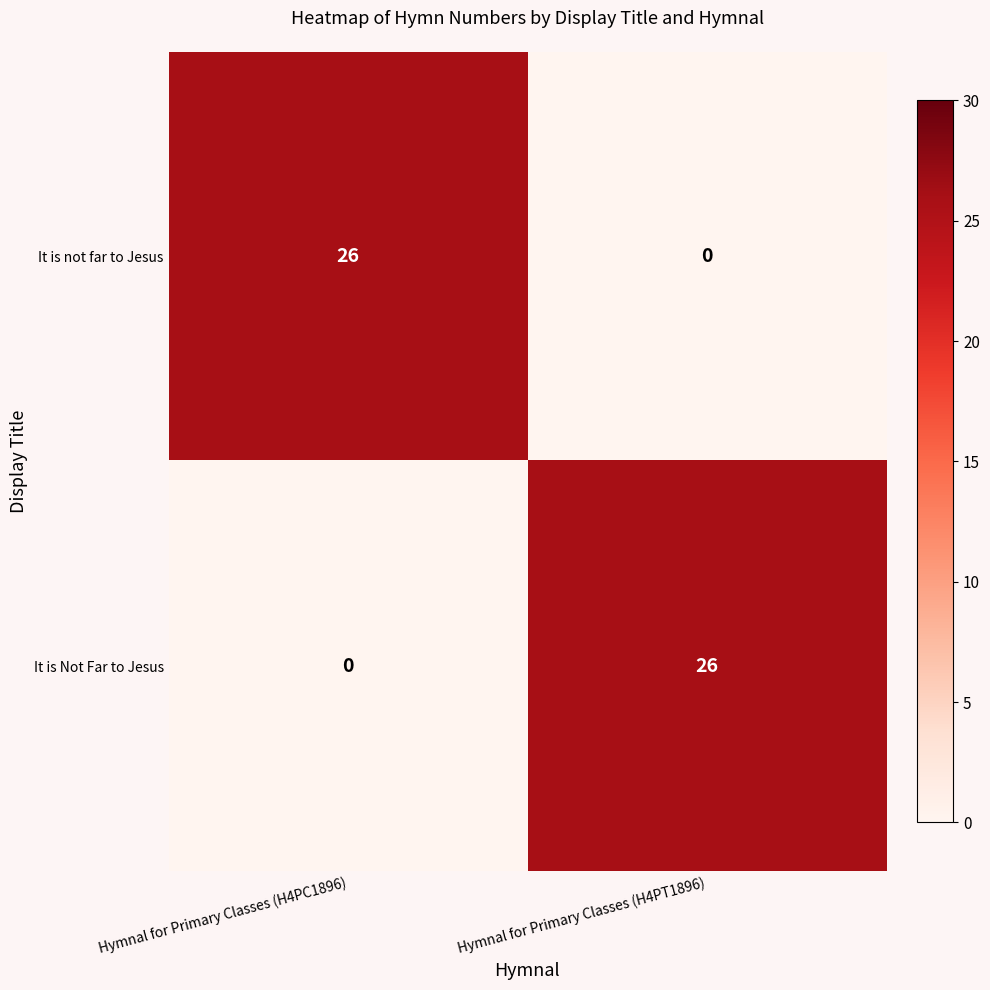

Is the value of It is Not Far to Jesus at Hymnal for Primary Classes (H4PT1896) greater than the value of It is not far to Jesus at Hymnal for Primary Classes (H4PT1896)?

Yes